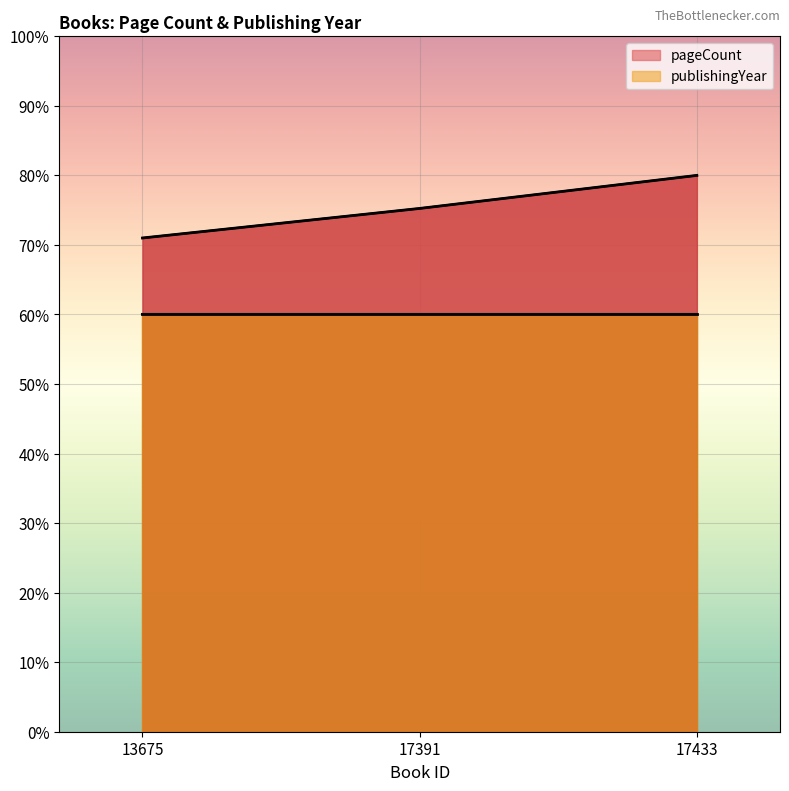

Rank the categories by pageCount value from highest to lowest.

17433, 17391, 13675